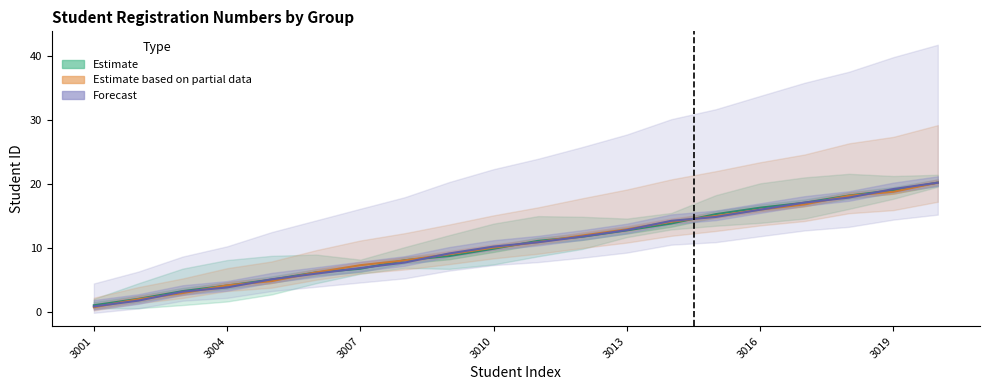

True or false: Forecast has more than 0 points higher than both neighbors.

False